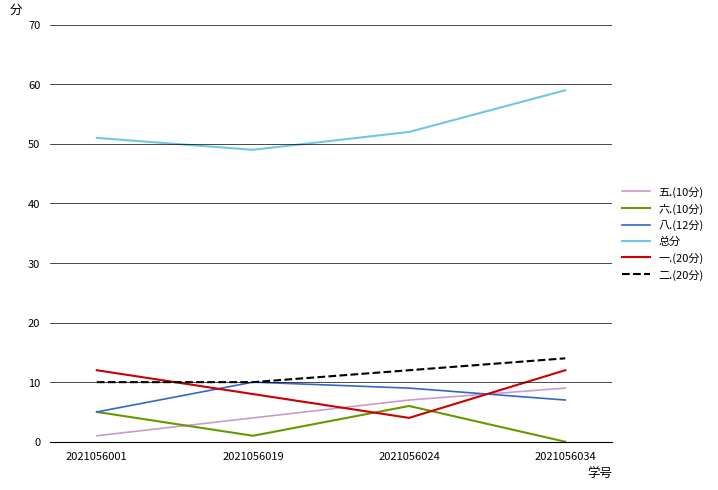

What is the maximum value for 八.(12分)?

10